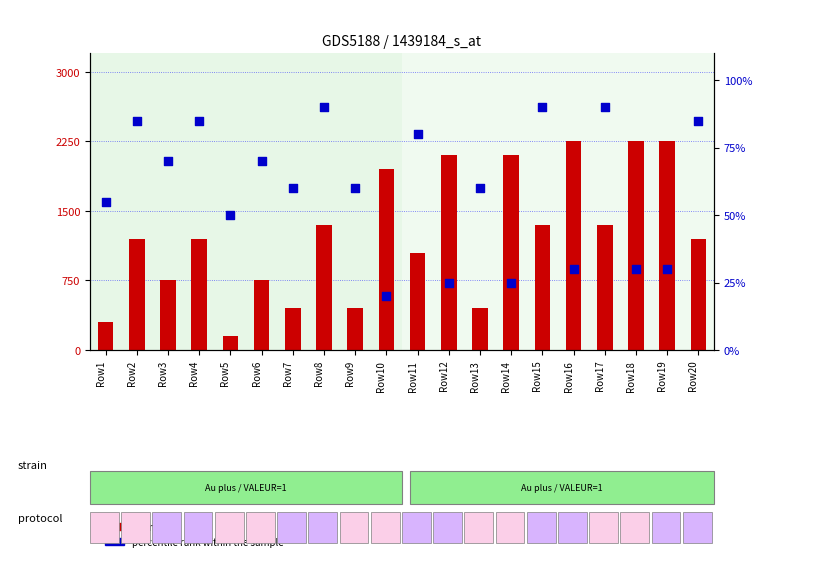

Which series has the widest spread of Y values?

count